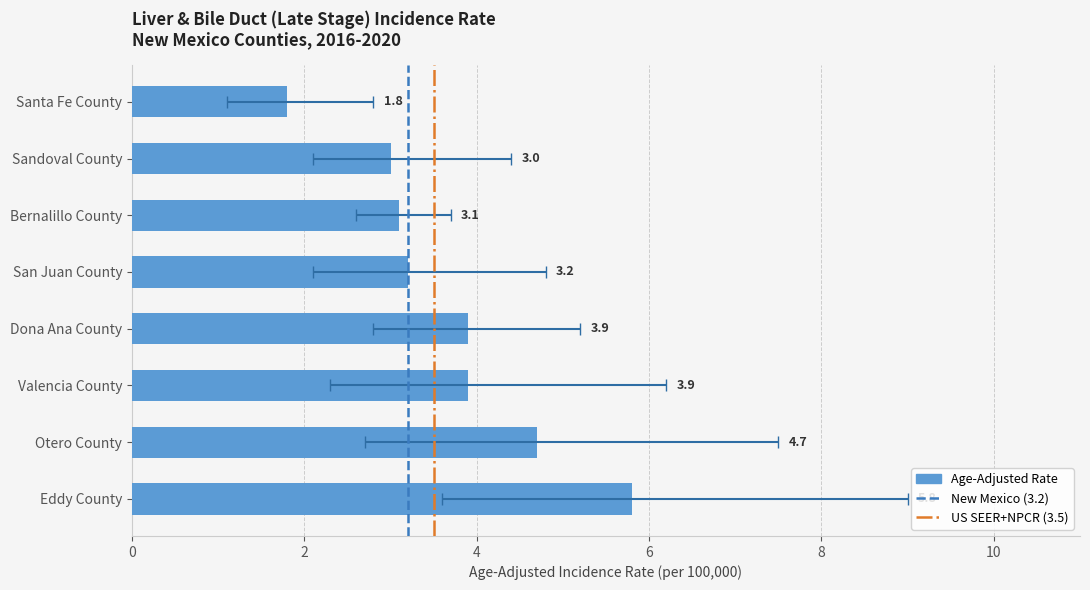

The value of Lower 95% CI at Otero County is 2.7. True or false?

True